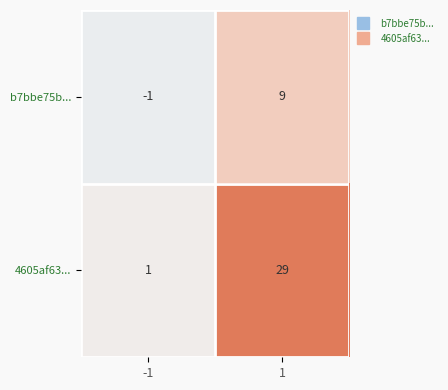

Reading left to right, what are all the values shown in this chart?

b7bbe75b...: -1	9
4605af63...: 1	29